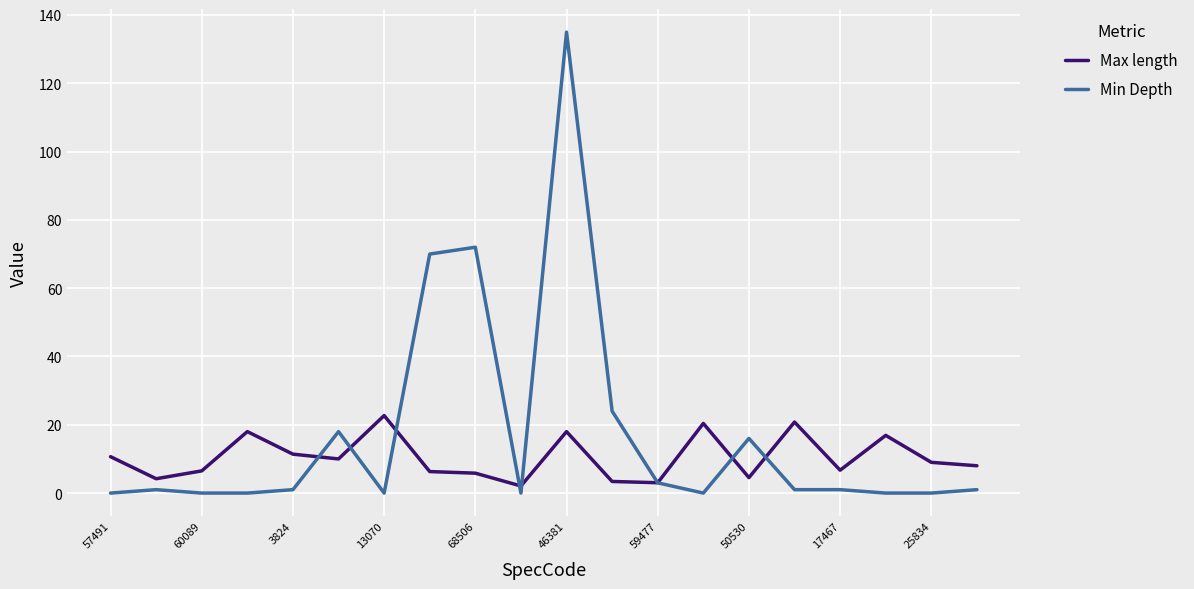

Does the chart have visible grid lines?

Yes